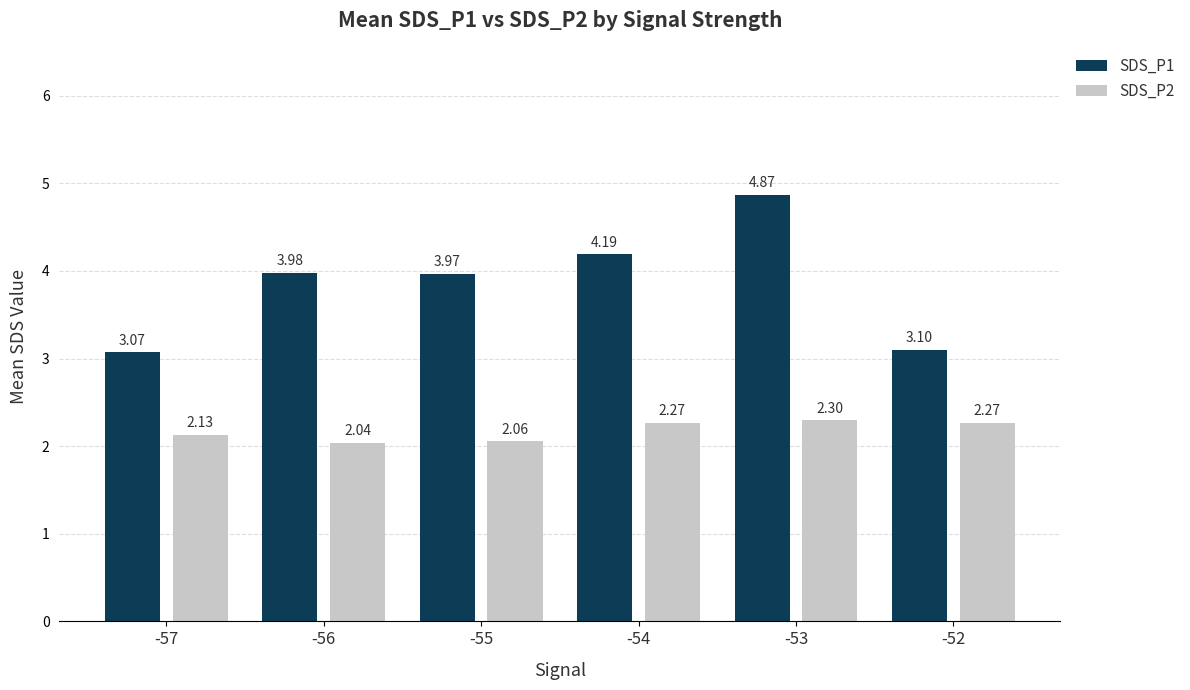

What is the sum of all SDS_P2 values?

13.1